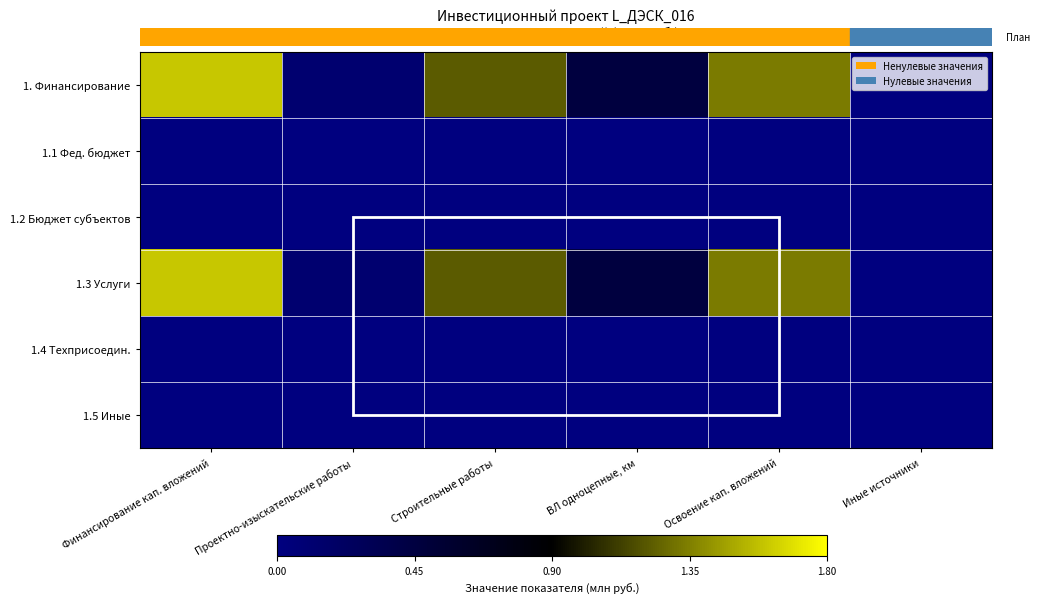

Reading left to right, list all the values displayed in this chart.

1. Финансирование: Финансирование кап. вложений=1.6	Проектно-изыскательские работы=0.1	Строительные работы=1.2	ВЛ одноцепные, км=0.5	Освоение кап. вложений=1.3	Иные источники=0.0
1.1 Фед. бюджет: Финансирование кап. вложений=0.0	Проектно-изыскательские работы=0.0	Строительные работы=0.0	ВЛ одноцепные, км=0.0	Освоение кап. вложений=0.0	Иные источники=0.0
1.2 Бюджет субъектов: Финансирование кап. вложений=0.0	Проектно-изыскательские работы=0.0	Строительные работы=0.0	ВЛ одноцепные, км=0.0	Освоение кап. вложений=0.0	Иные источники=0.0
1.3 Услуги: Финансирование кап. вложений=1.6	Проектно-изыскательские работы=0.1	Строительные работы=1.2	ВЛ одноцепные, км=0.5	Освоение кап. вложений=1.3	Иные источники=0.0
1.4 Техприсоедин.: Финансирование кап. вложений=0.0	Проектно-изыскательские работы=0.0	Строительные работы=0.0	ВЛ одноцепные, км=0.0	Освоение кап. вложений=0.0	Иные источники=0.0
1.5 Иные: Финансирование кап. вложений=0.0	Проектно-изыскательские работы=0.0	Строительные работы=0.0	ВЛ одноцепные, км=0.0	Освоение кап. вложений=0.0	Иные источники=0.0